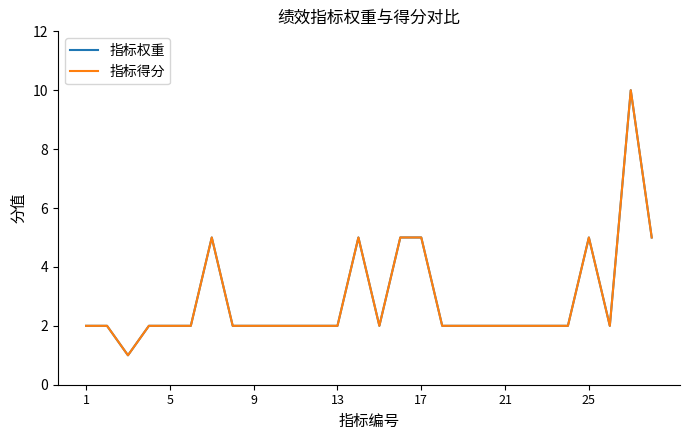

How many lines are shown in the chart?

2